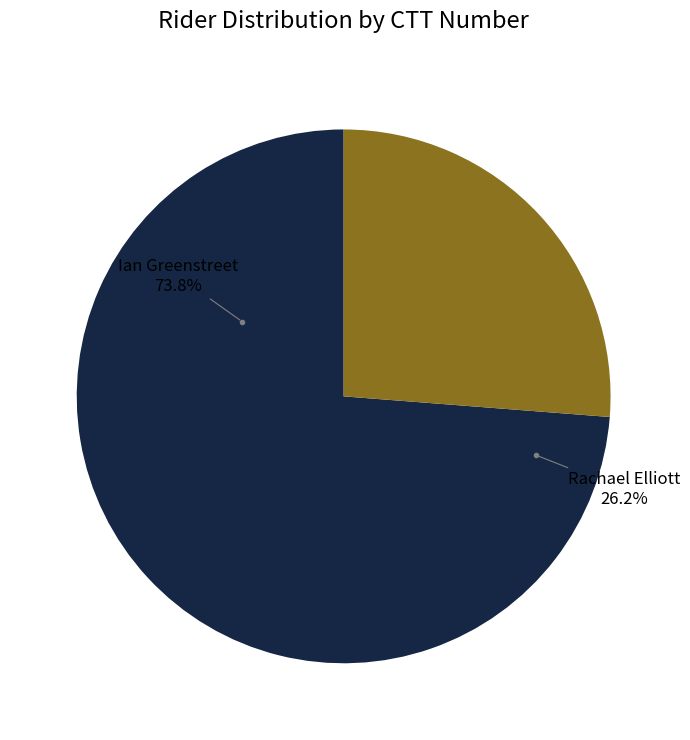

Approximately how many times larger is the value at Ian Greenstreet compared to Rachael Elliott?

2.8